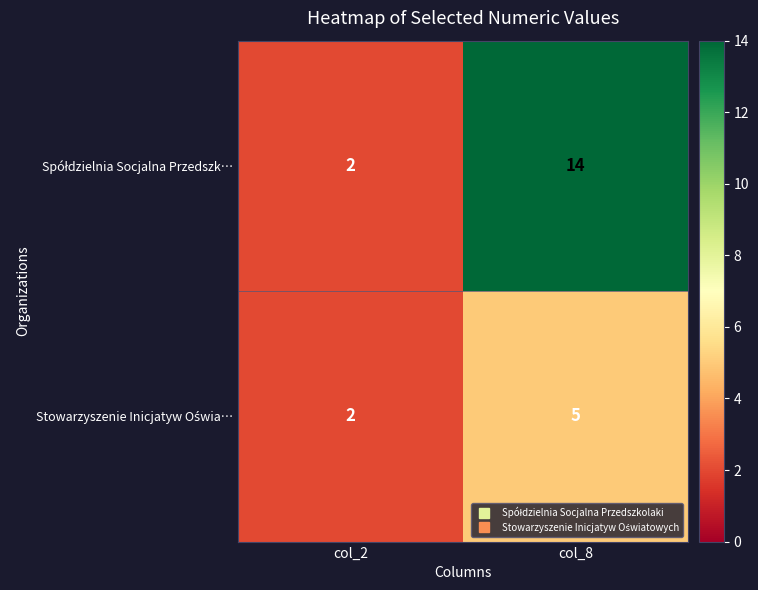

What is the greatest value displayed?

14